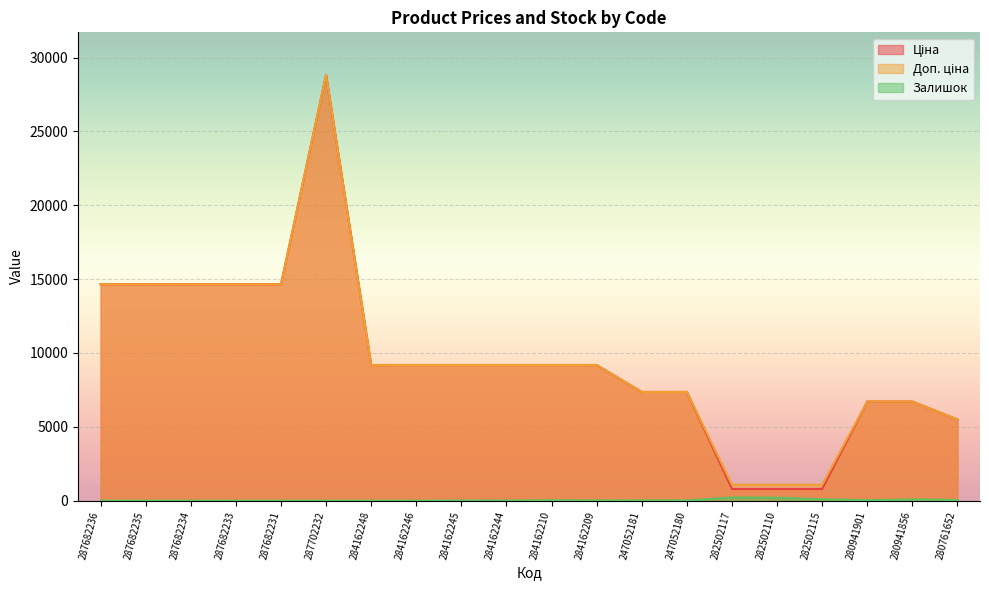

What is the label of the 19th point from the right?

287682235